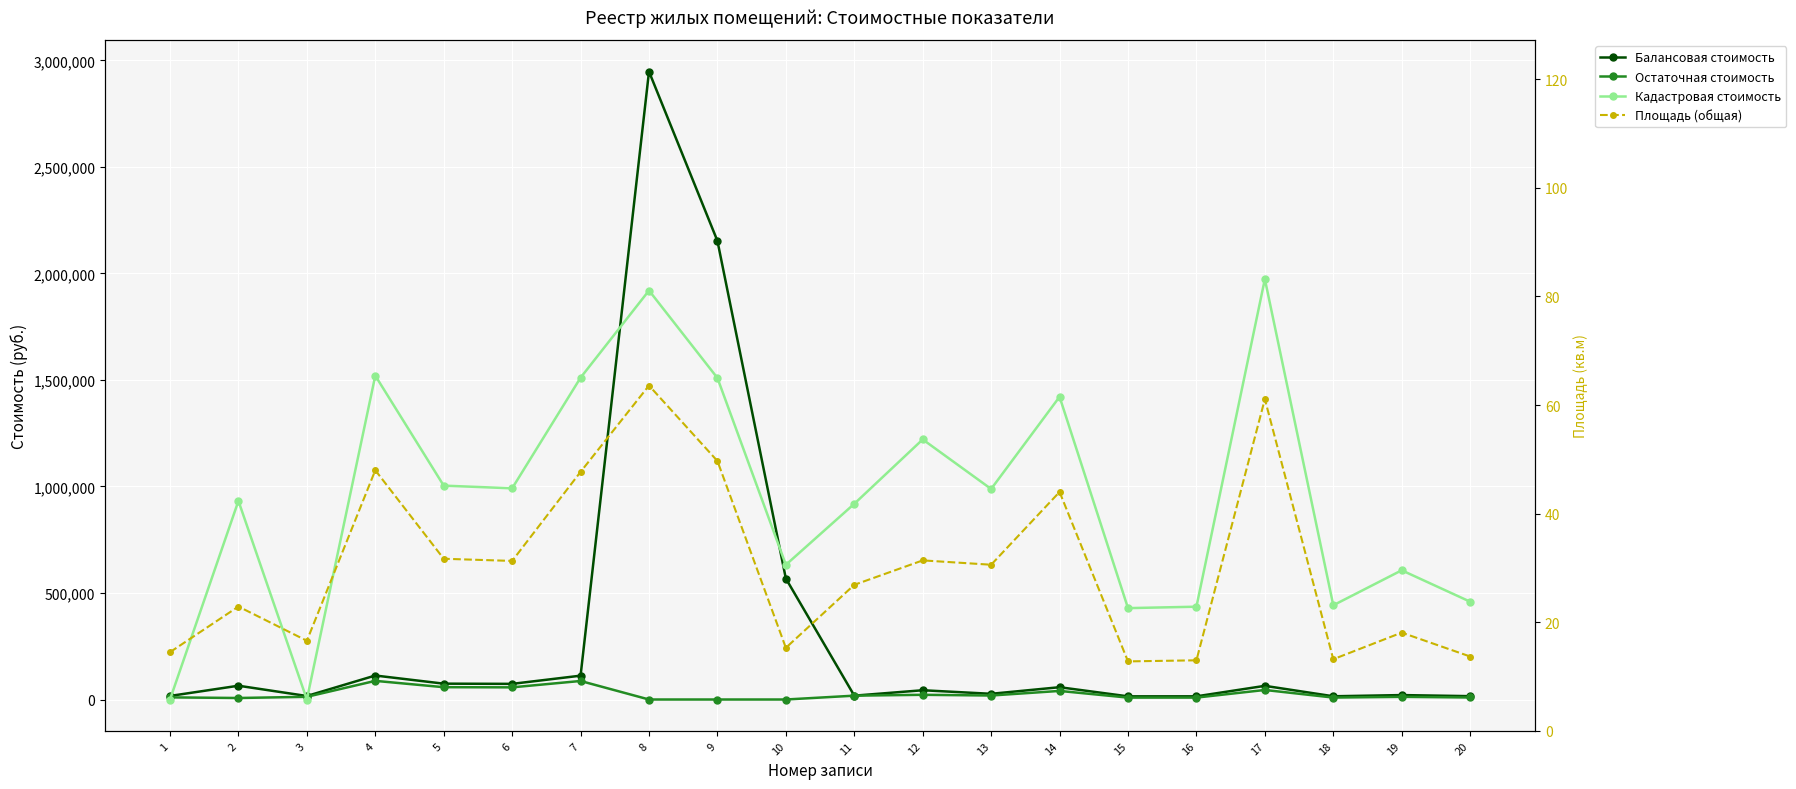

Reading right to left, transcribe all the data shown in this chart.

Балансовая стоимость: 20=15744.1	19=20800.6	18=15169.5	17=64146.0	16=14939.6	15=14824.7	14=57718.4	13=26760.3	12=43473.4	11=18023.7	10=568000.0	9=2153000.0	8=2948000.0	7=111885.1	6=73418.5	5=74356.8	4=112590.7	3=16422.5	2=64699.2	1=16663.5
Остаточная стоимость: 20=9450.4	19=12485.6	18=9105.5	17=44776.8	16=8967.5	15=8898.5	14=40290.0	13=18679.9	12=22060.8	11=18023.7	10=0.0	9=0.0	8=0.0	7=86973.4	6=57071.8	5=57801.2	4=87522.3	3=12609.9	2=7075.0	1=10002.2
Кадастровая стоимость: 20=459145.6	19=606608.5	18=442388.5	17=1973503.1	16=435685.6	15=428982.8	14=1421180.6	13=988366.5	12=1220942.8	11=918762.2	10=632323.9	9=1509497.5	8=1920080.8	7=1510875.6	6=991413.1	5=1004082.9	4=1520377.9	3=0.0	2=932373.7	1=0.0
Площадь (общая): 20=13.7	19=18.1	18=13.2	17=61.1	16=13.0	15=12.8	14=44.0	13=30.6	12=31.4	11=26.9	10=15.3	9=49.7	8=63.6	7=47.7	6=31.3	5=31.7	4=48.0	3=16.6	2=22.9	1=14.5